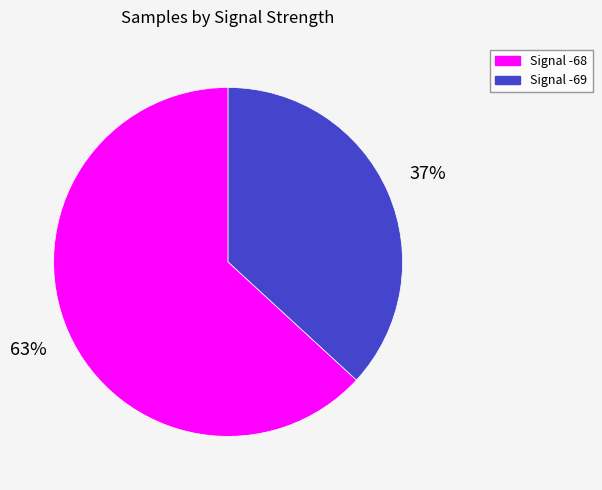

Does any single category account for the majority?

Yes